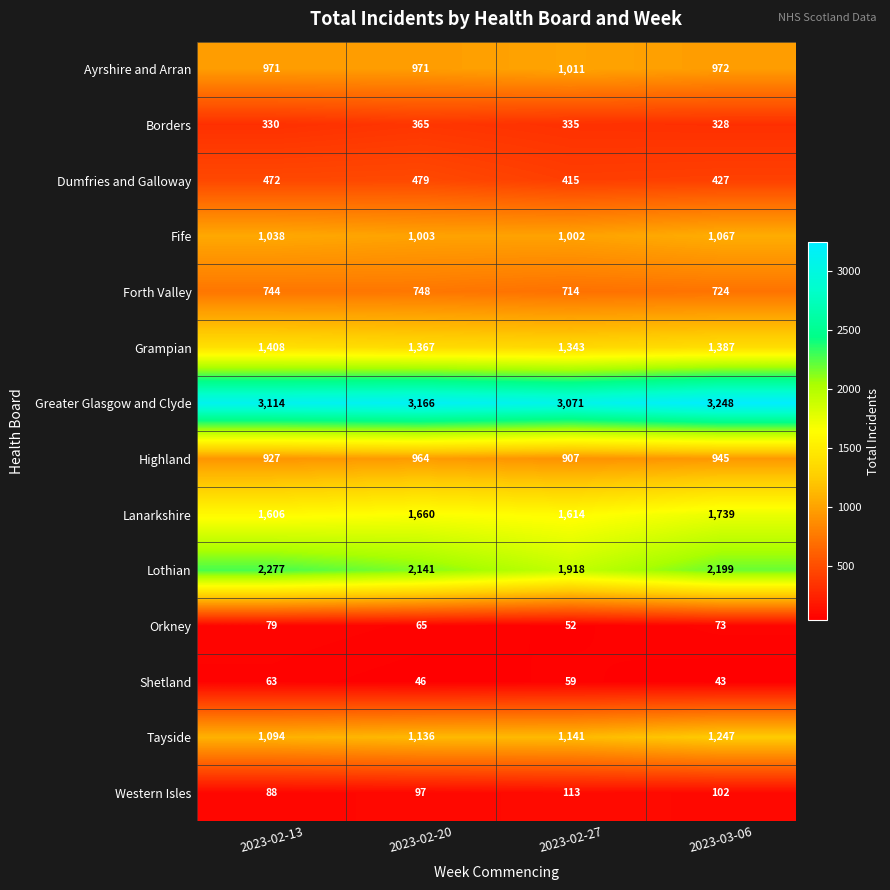

How many Orkney values are between 65 and 79?

3